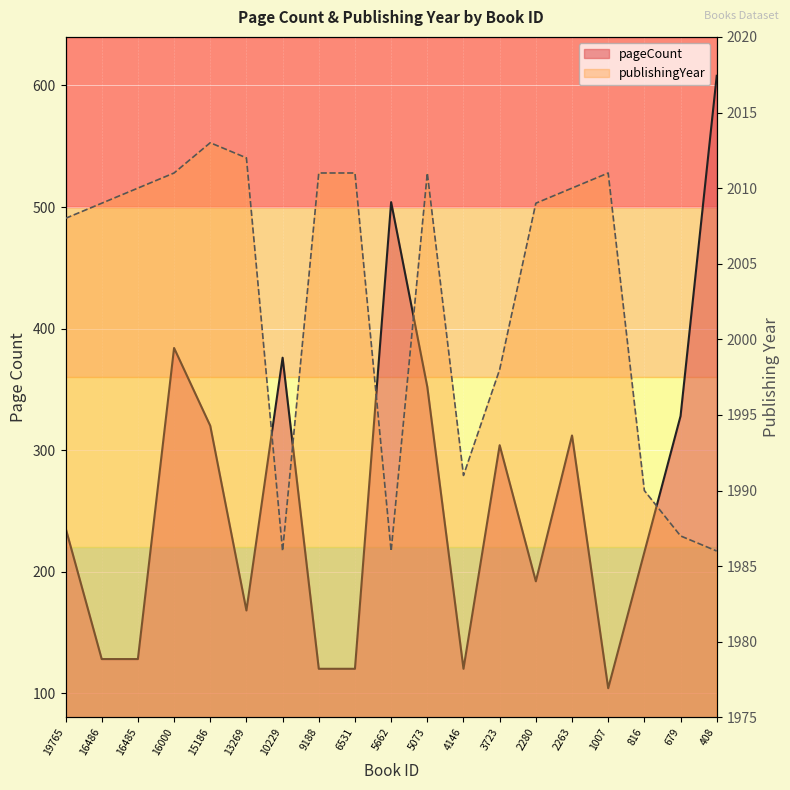

The value of publishingYear at 16000 is 2633. True or false?

False